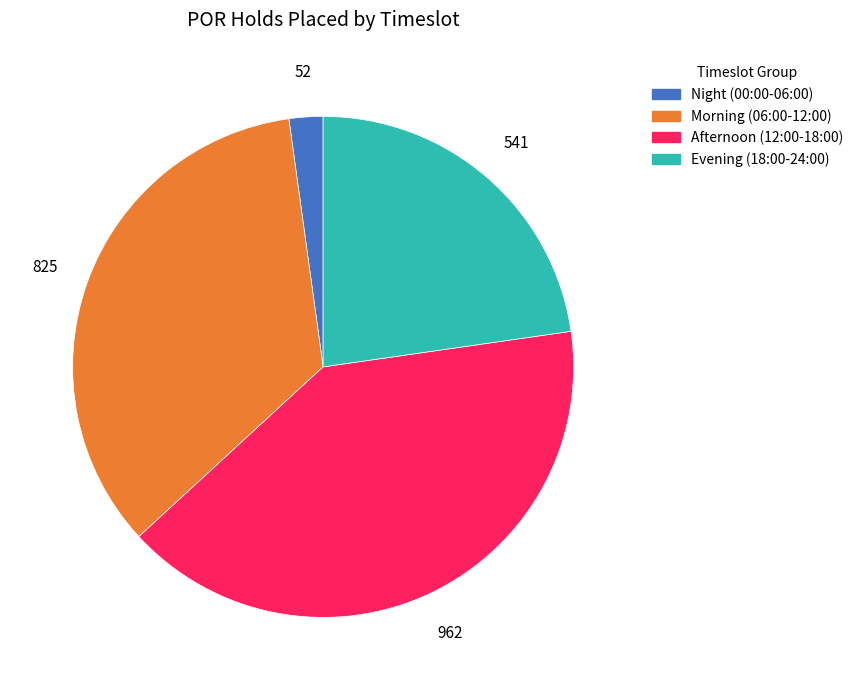

Does any single category account for the majority?

No